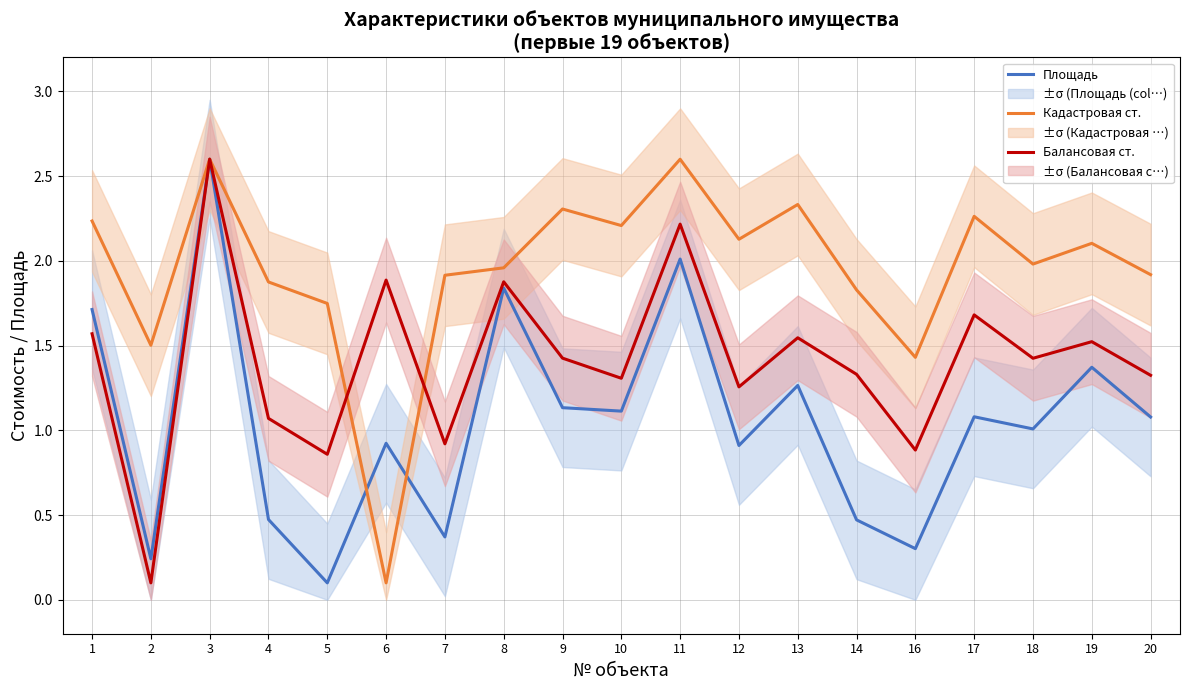

List the series in order of their overall mean, highest first.

Кадастровая ст., Балансовая ст., Площадь